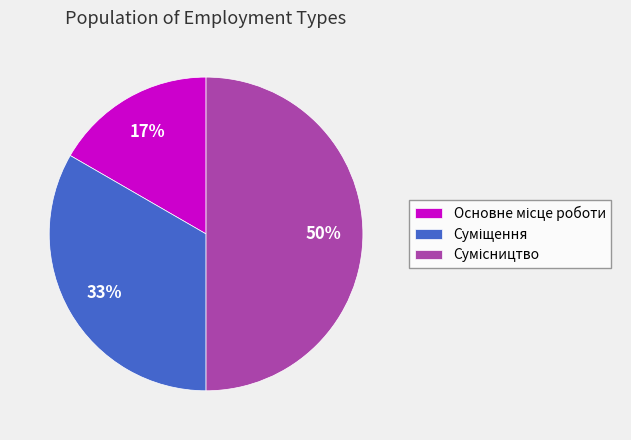

To the nearest percent, what is the difference between the largest and smallest slice percentages?

33%